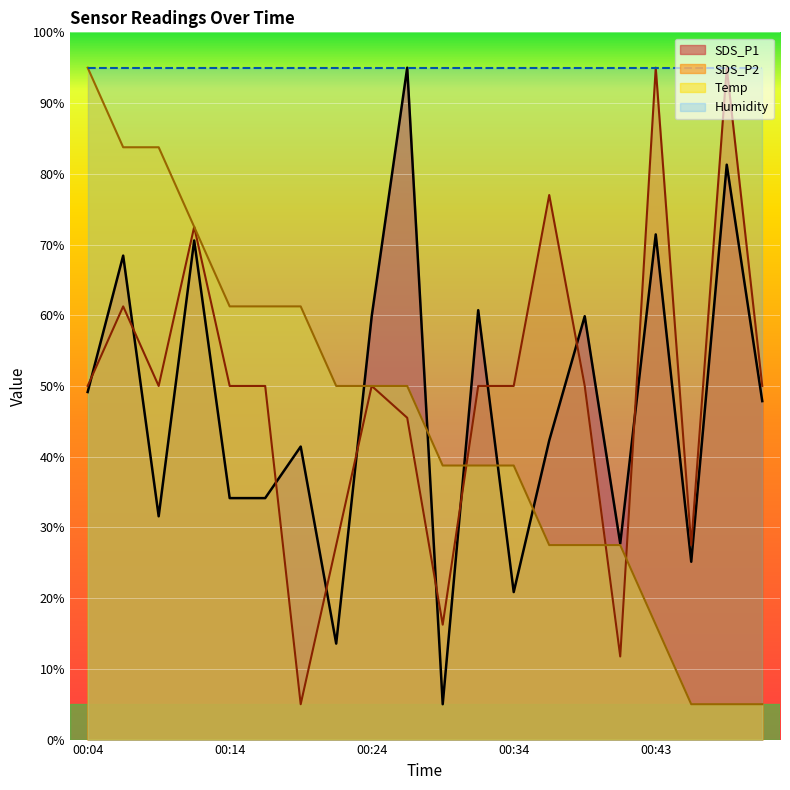

What is the total value across all series at 00:21?

91.1